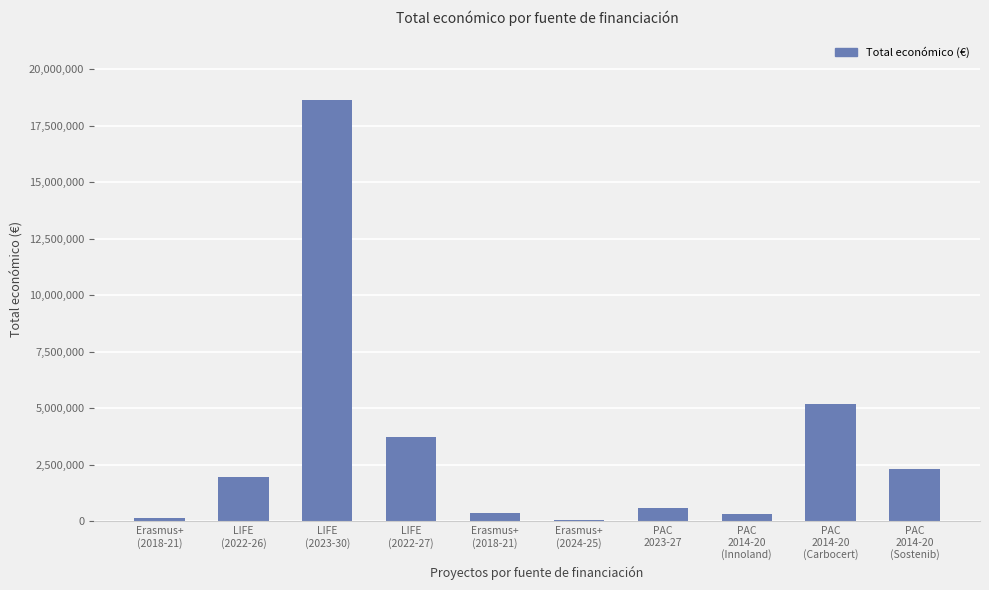

Reading left to right, extract all data points from this chart.

Erasmus+
(2018-21)=144750	LIFE
(2022-26)=1954580	LIFE
(2023-30)=18656636	LIFE
(2022-27)=3736434	Erasmus+
(2018-21)=348210	Erasmus+
(2024-25)=60000	PAC
2023-27=599211	PAC
2014-20
(Innoland)=308500	PAC
2014-20
(Carbocert)=5187255	PAC
2014-20
(Sostenib)=2296067